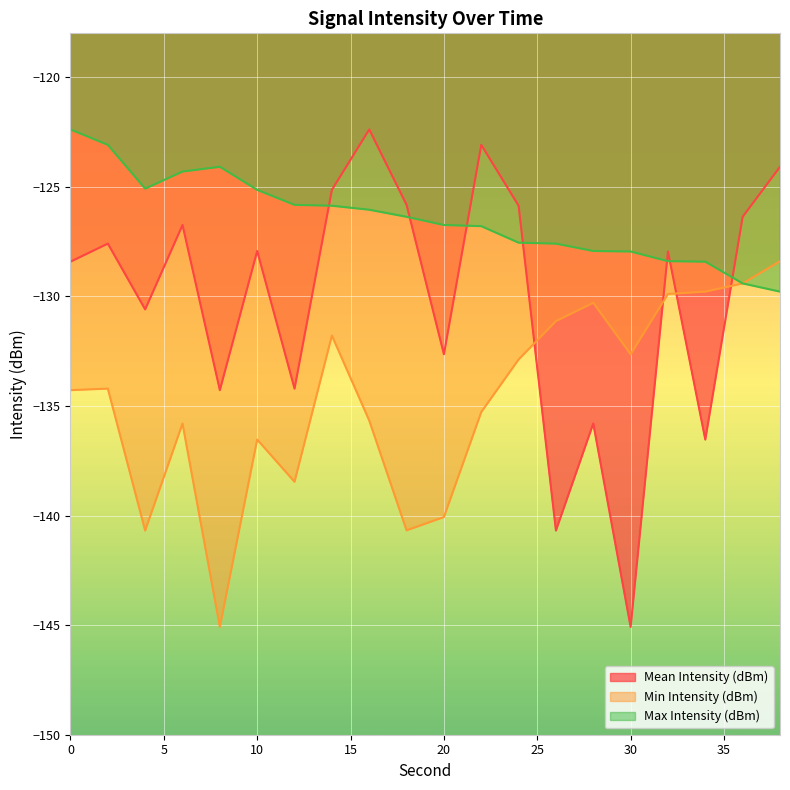

Which series changed the most between 18 and 36?

Min Intensity (dBm)